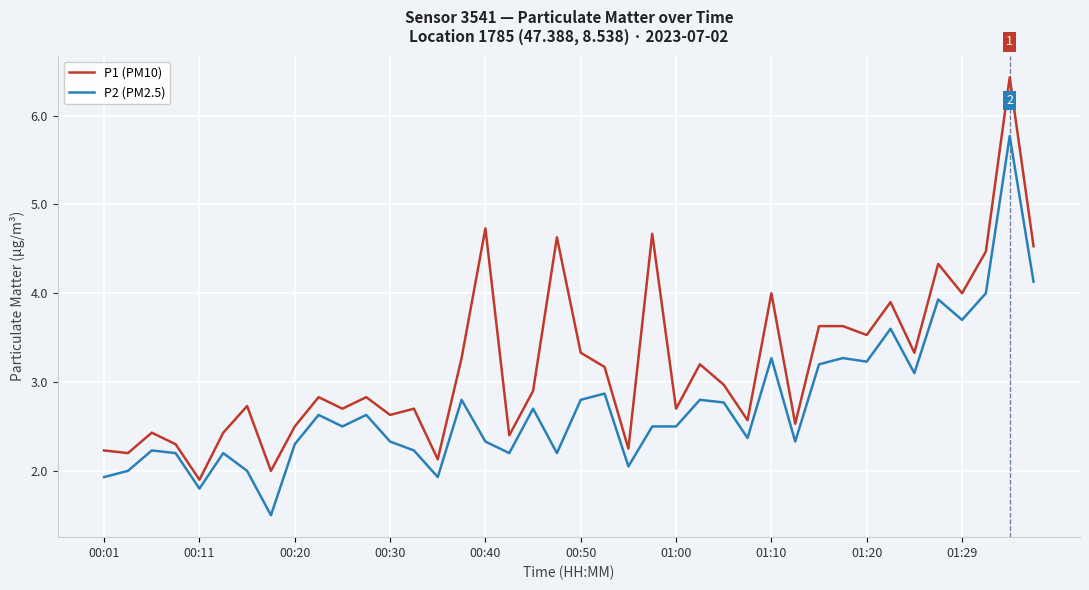

List the series in order of their peak value, lowest first.

P2 (PM2.5), P1 (PM10)